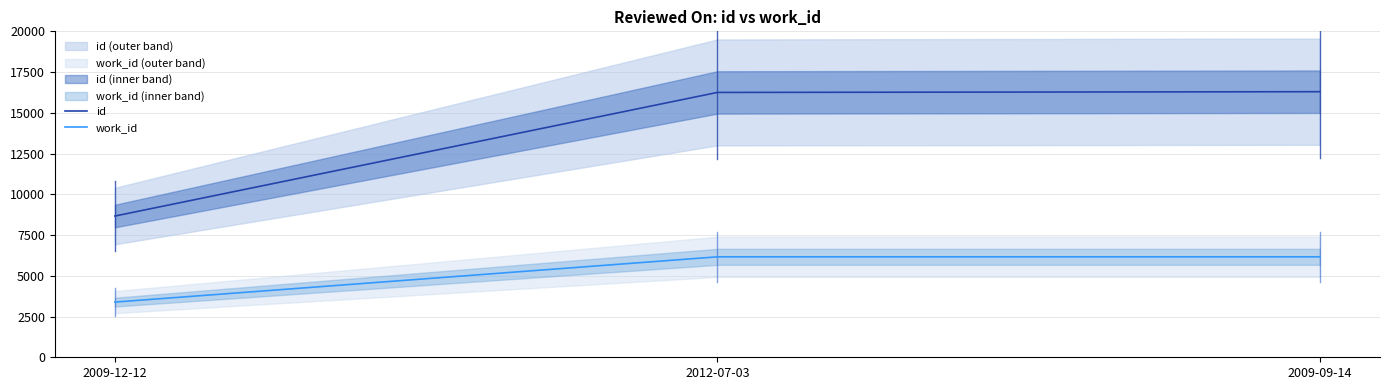

Between 2009-12-12 and 2012-07-03, which series saw the biggest shift?

id